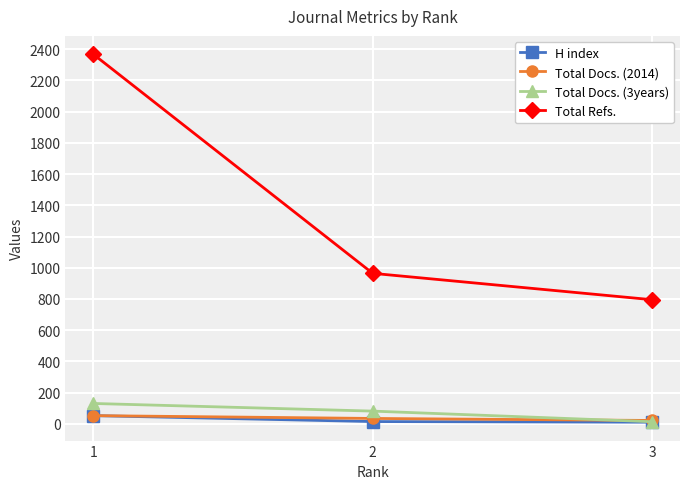

What is the minimum value for Total Docs. (2014)?

21